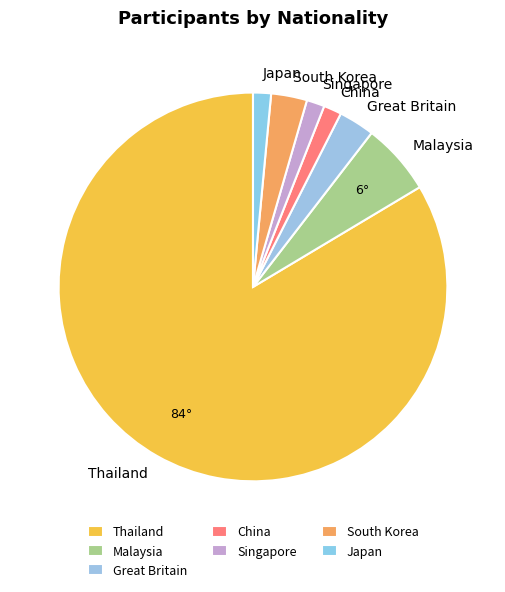

Which has a higher value, Great Britain or Japan?

Great Britain